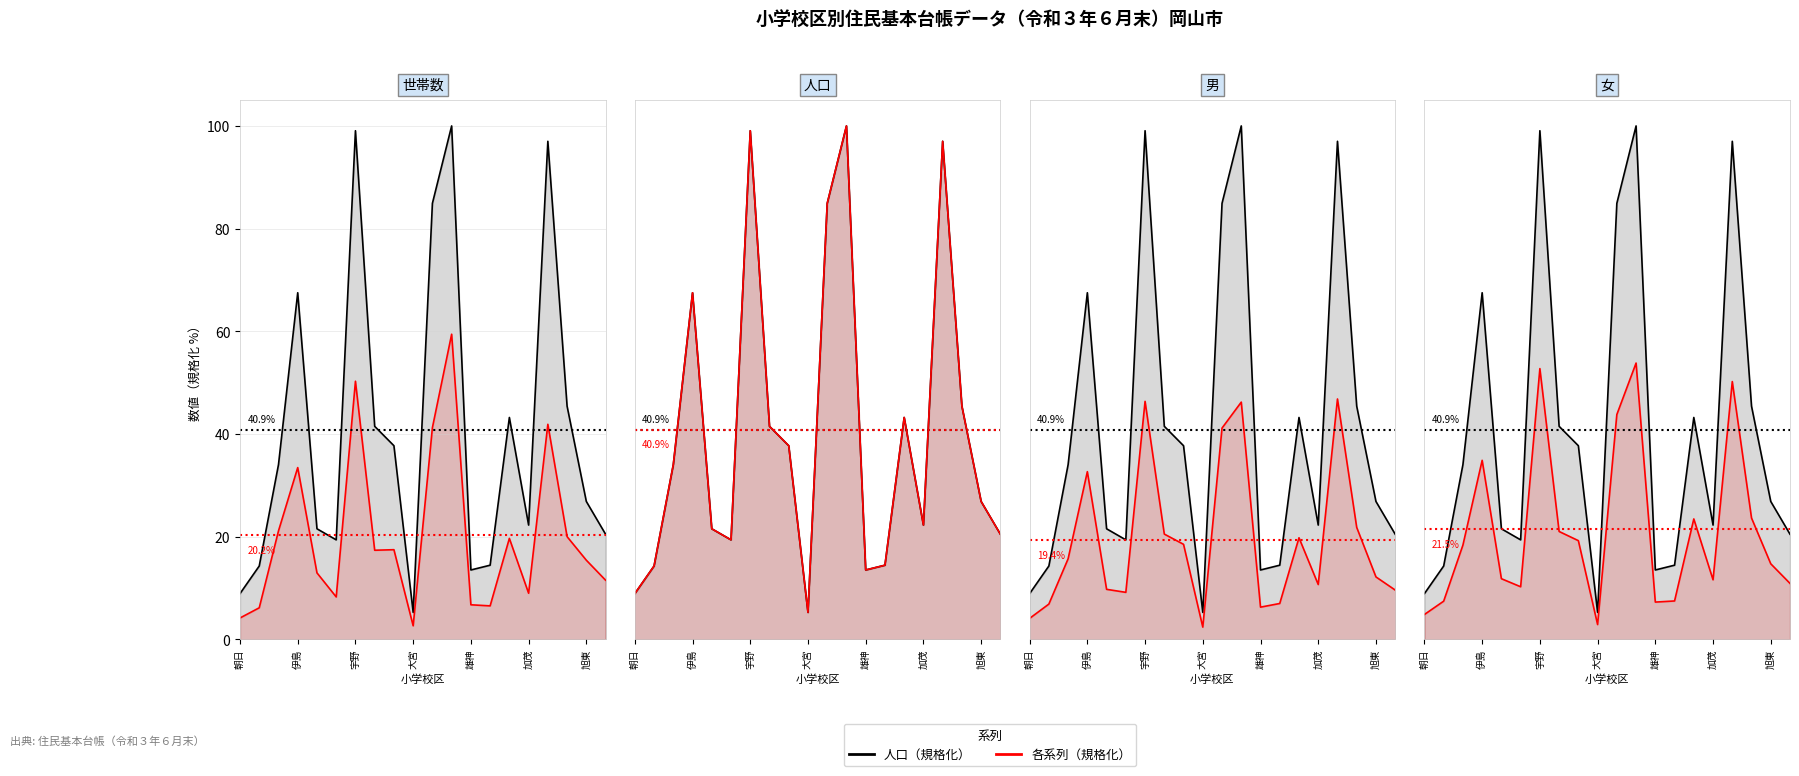

Does the chart display data point markers on the line(s)?

No